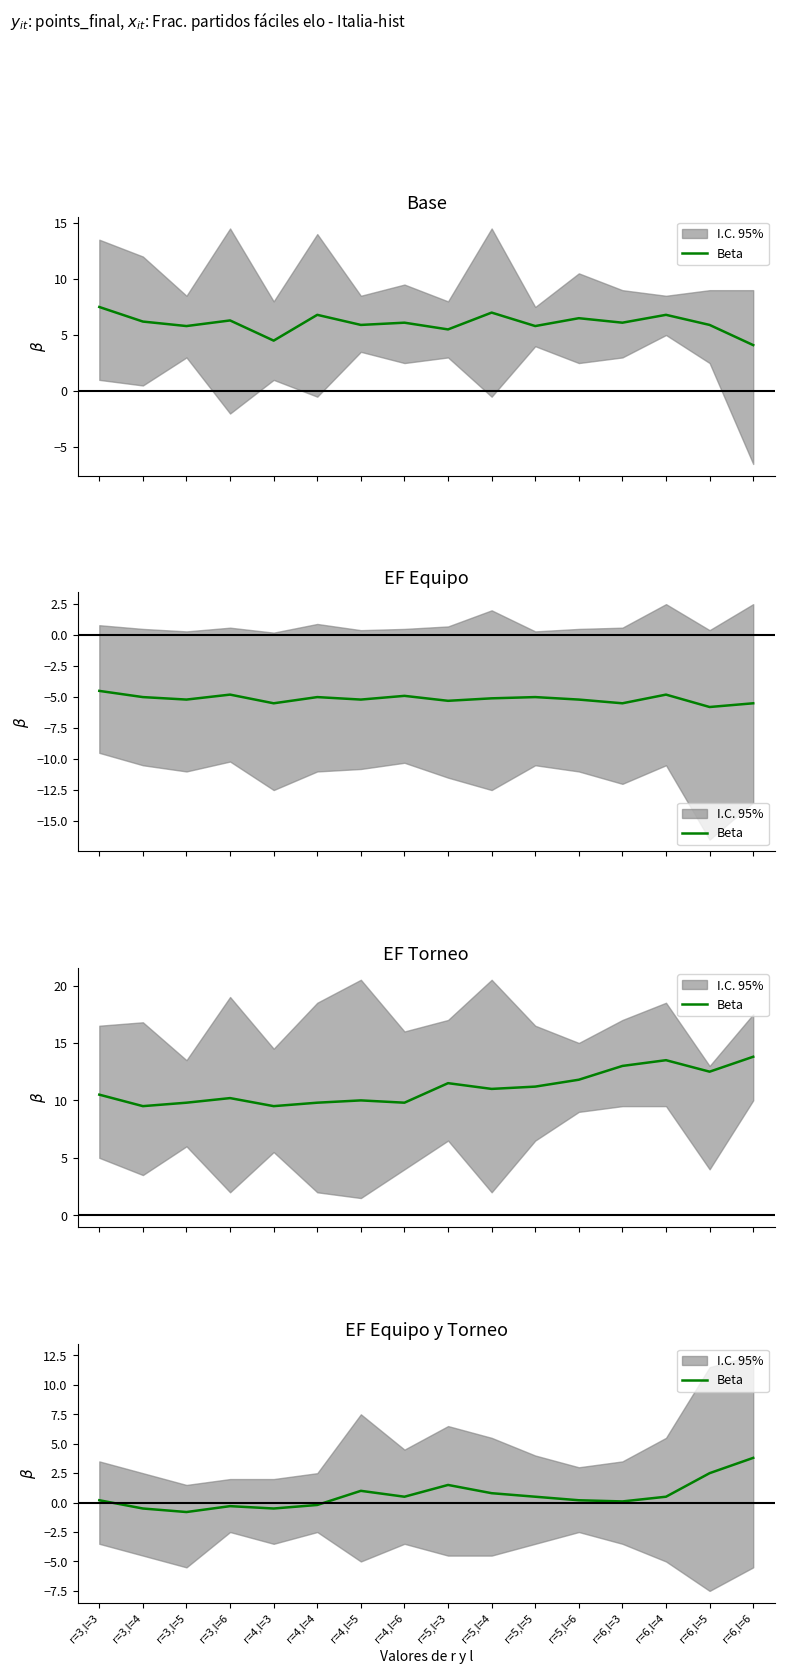

What is the value of the 11th point from the left?

0.5